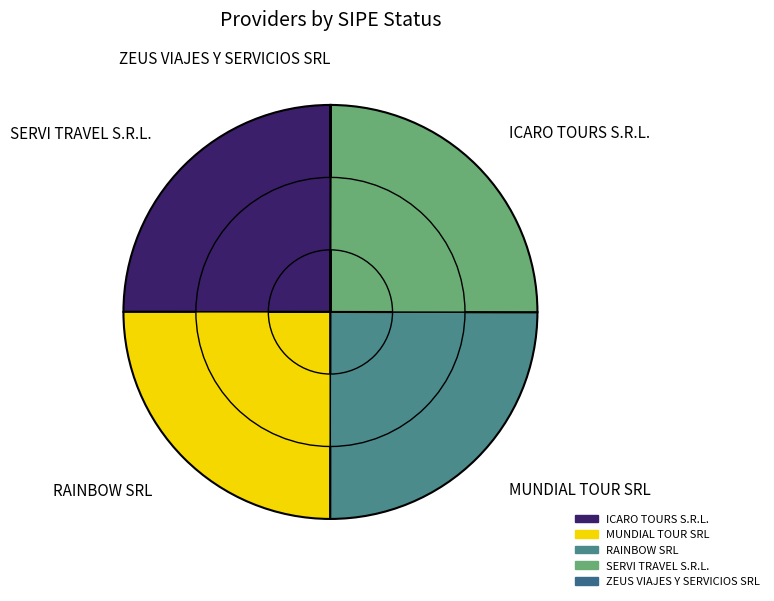

Combined, what portion of the pie is RAINBOW SRL and SERVI TRAVEL S.R.L.?

50.0%